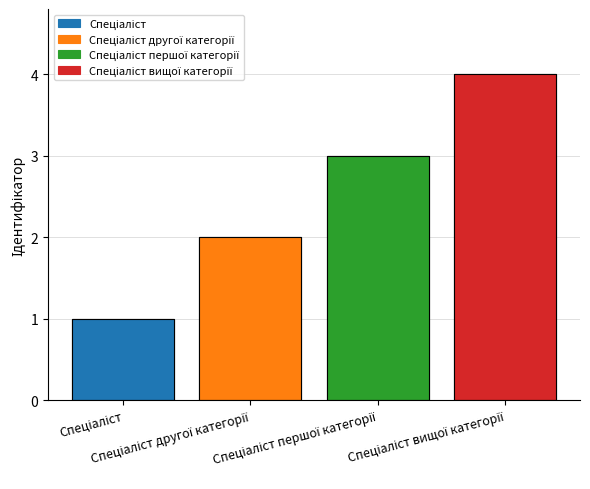

What position from the left is Спеціаліст вищої категорії?

4